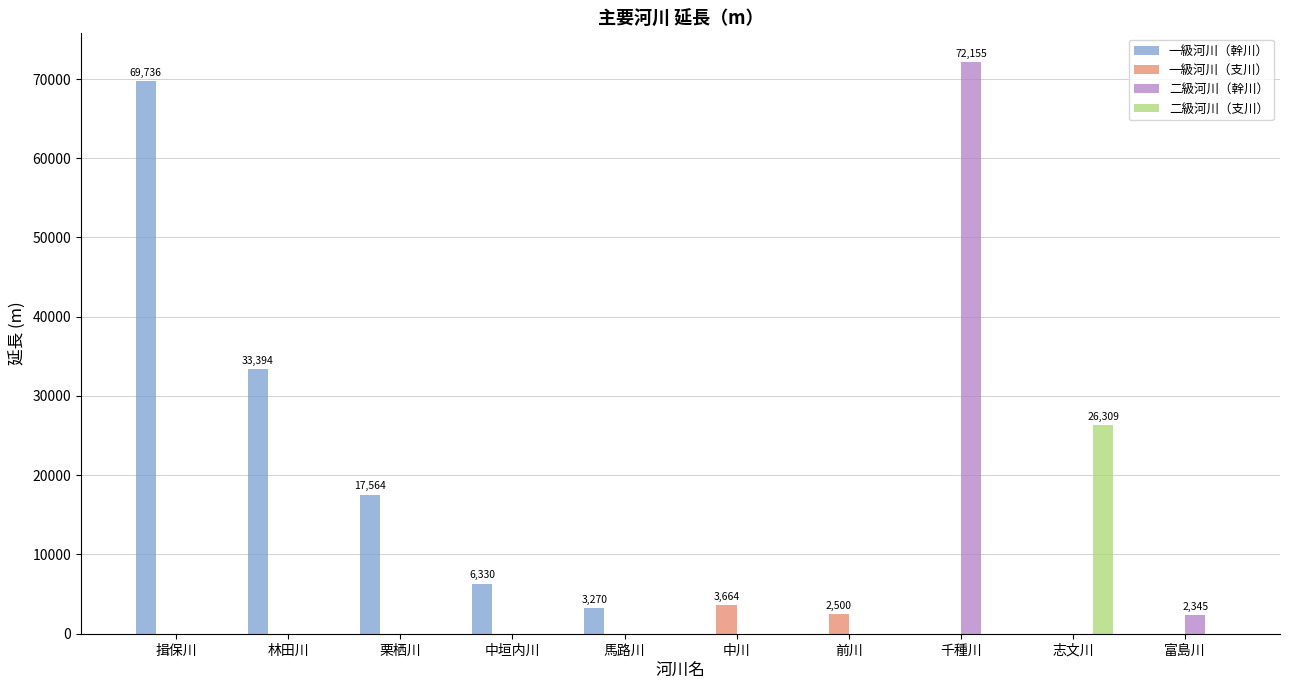

Which series has the largest total across all categories?

一級河川（幹川）